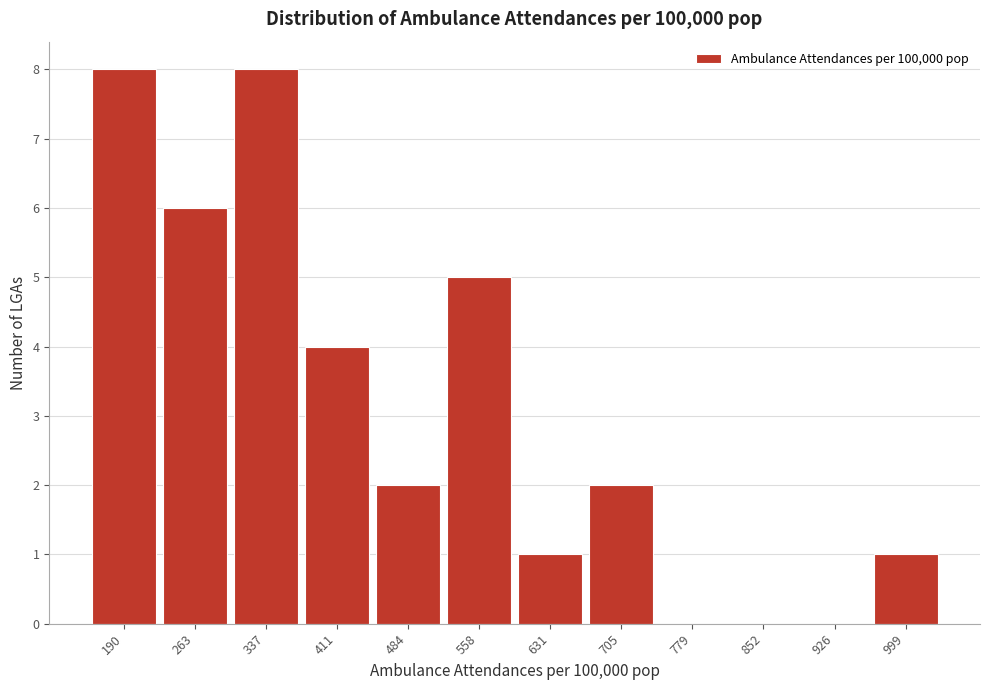

Reading left to right, extract all data points from this chart.

190=8	263=6	337=8	411=4	484=2	558=5	631=1	705=2	779=0	852=0	926=0	999=1